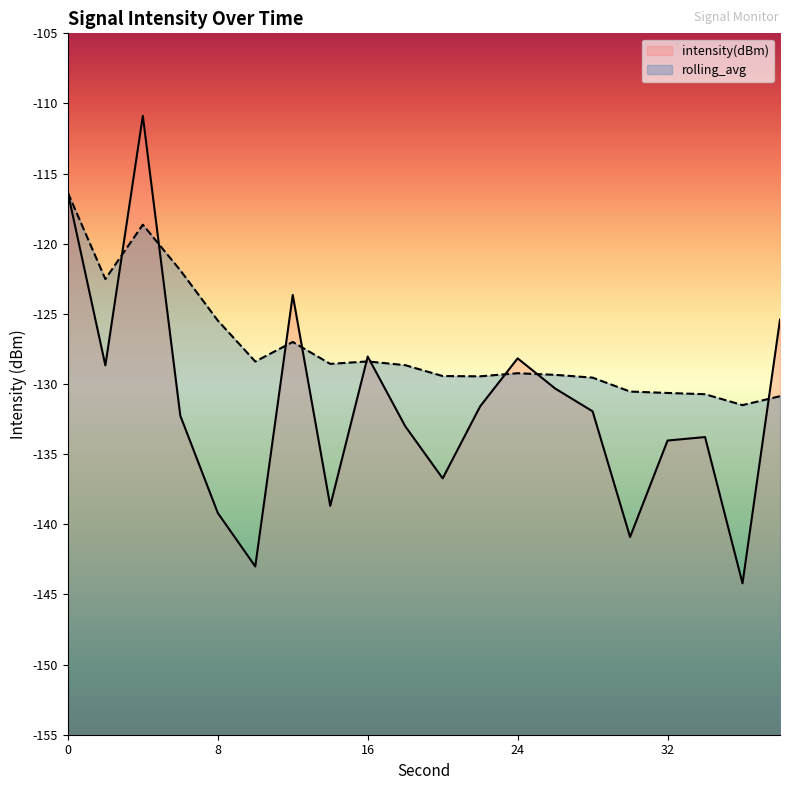

What is the minimum value for rolling_avg?

-131.5